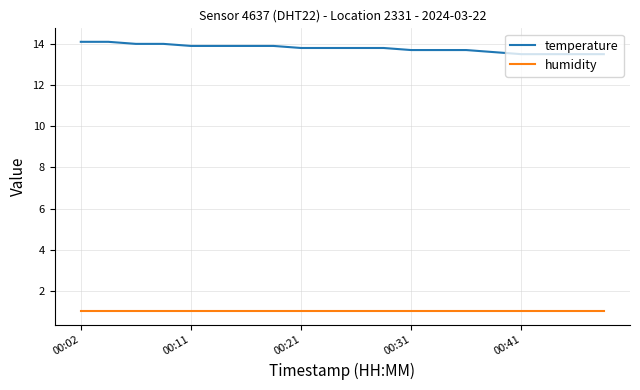

Which series has the largest total across all categories?

temperature